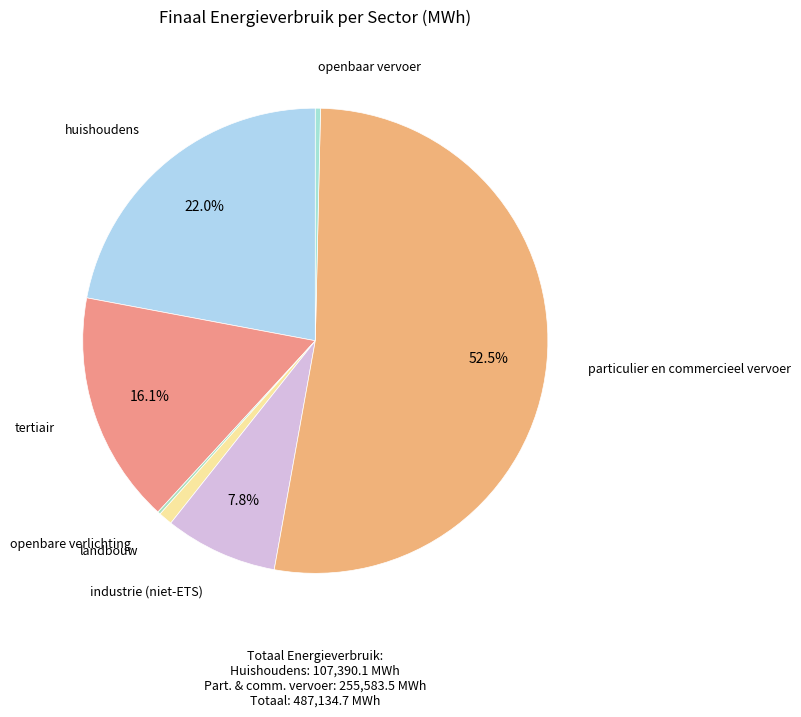

What is the ratio of the value at tertiair to the value at particulier en commercieel vervoer?

0.3